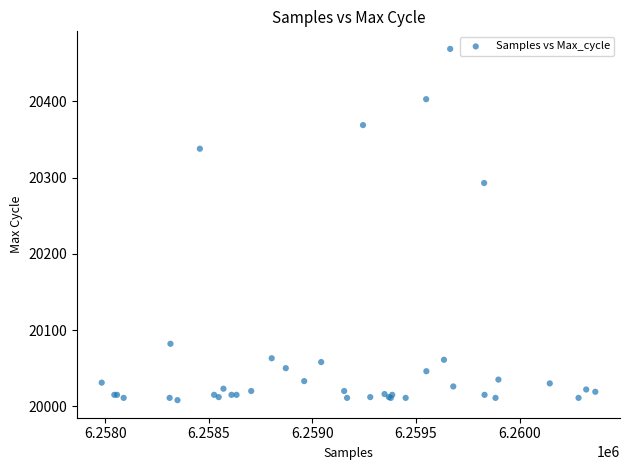

What Y value in the scatter plot is closest to 20238?

20293